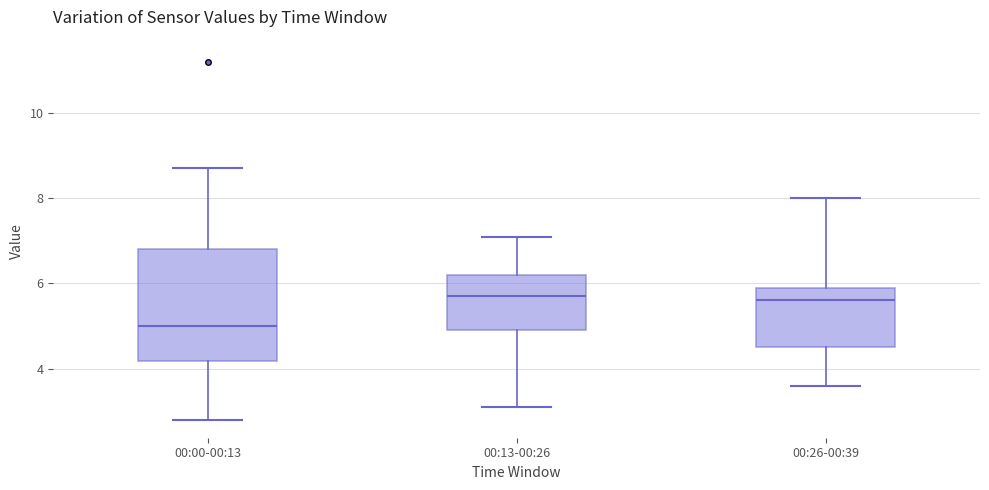

Where does the upper whisker of the box for 00:26-00:39 end on the y-axis? The values are not printed on the chart, so give them approximately, as read against the axis.

8.0